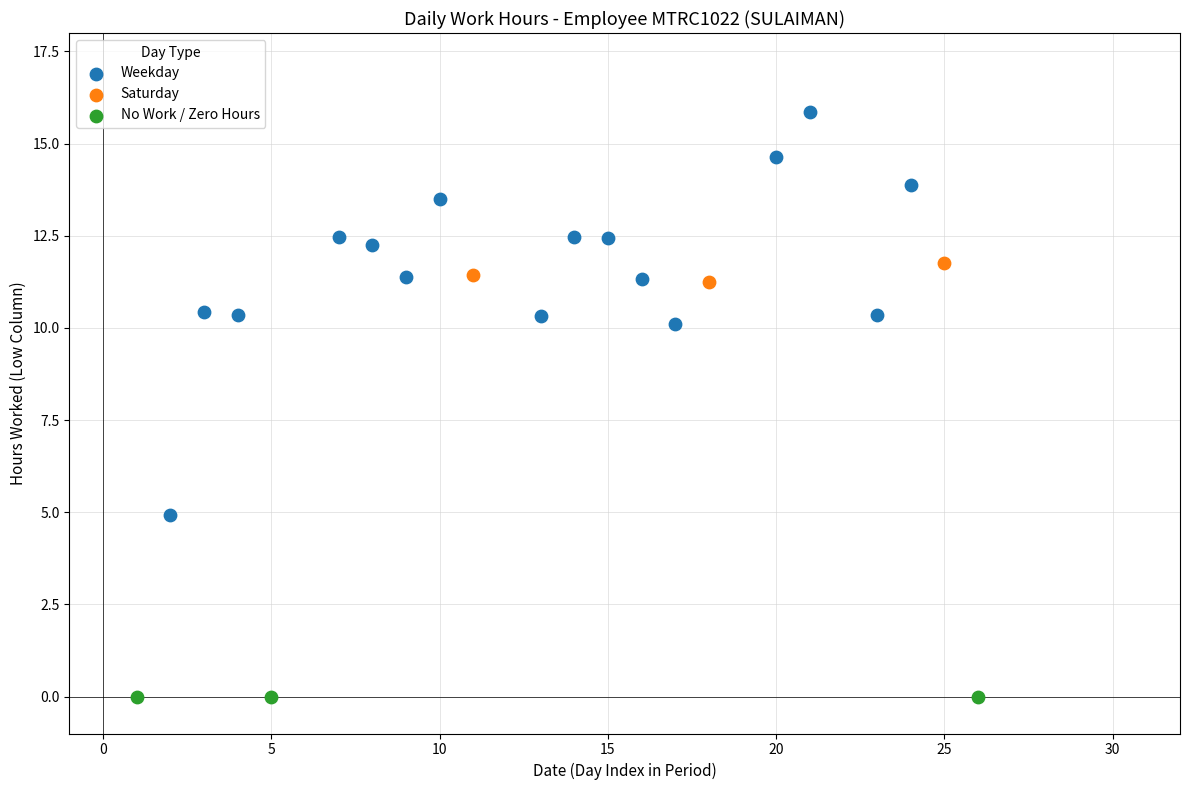

Which series reaches the maximum Y coordinate?

Weekday